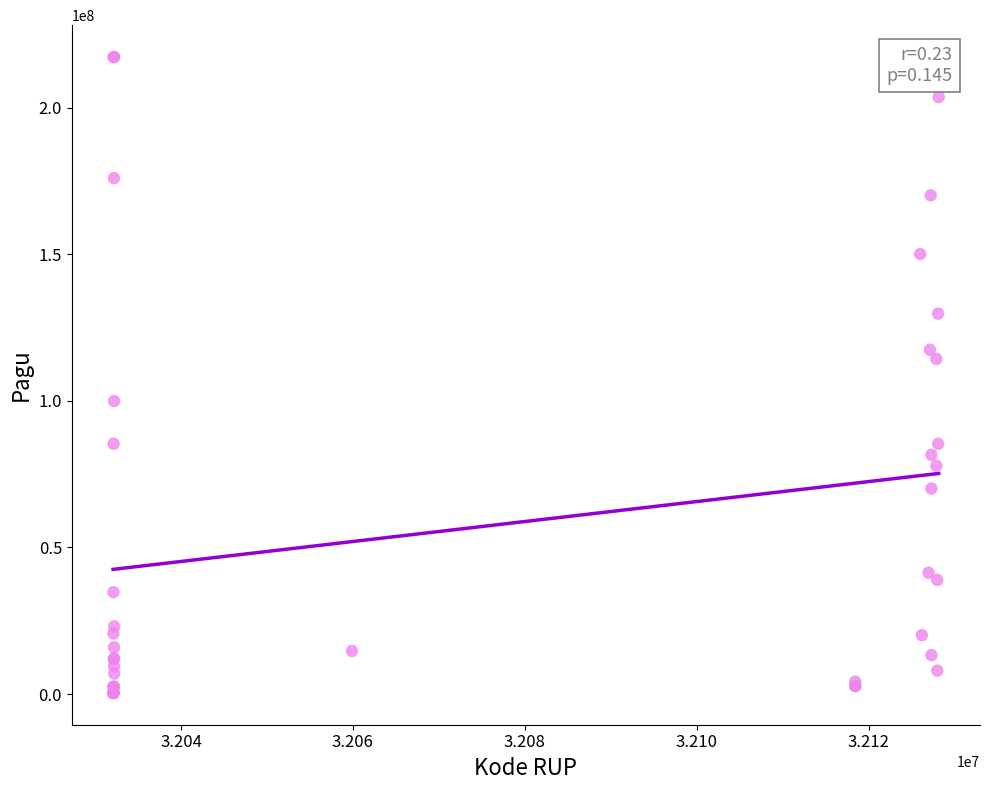

What Y value in the scatter plot is closest to 108830000?

114296000